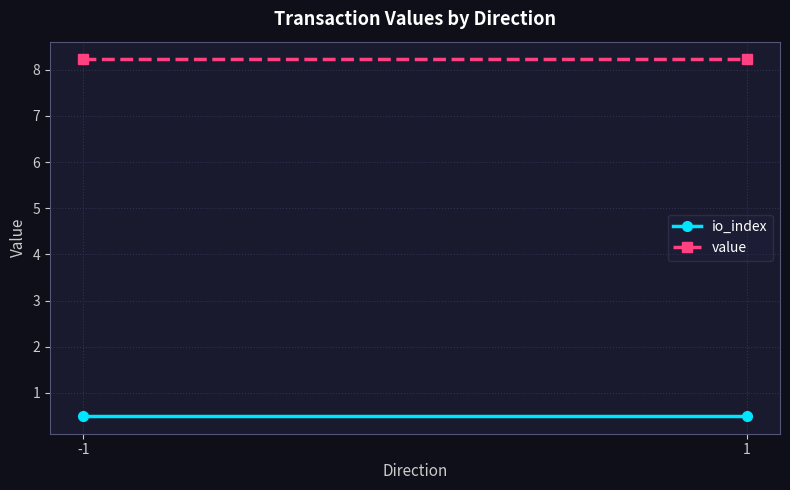

Which has a higher value, -1 or 1?

-1